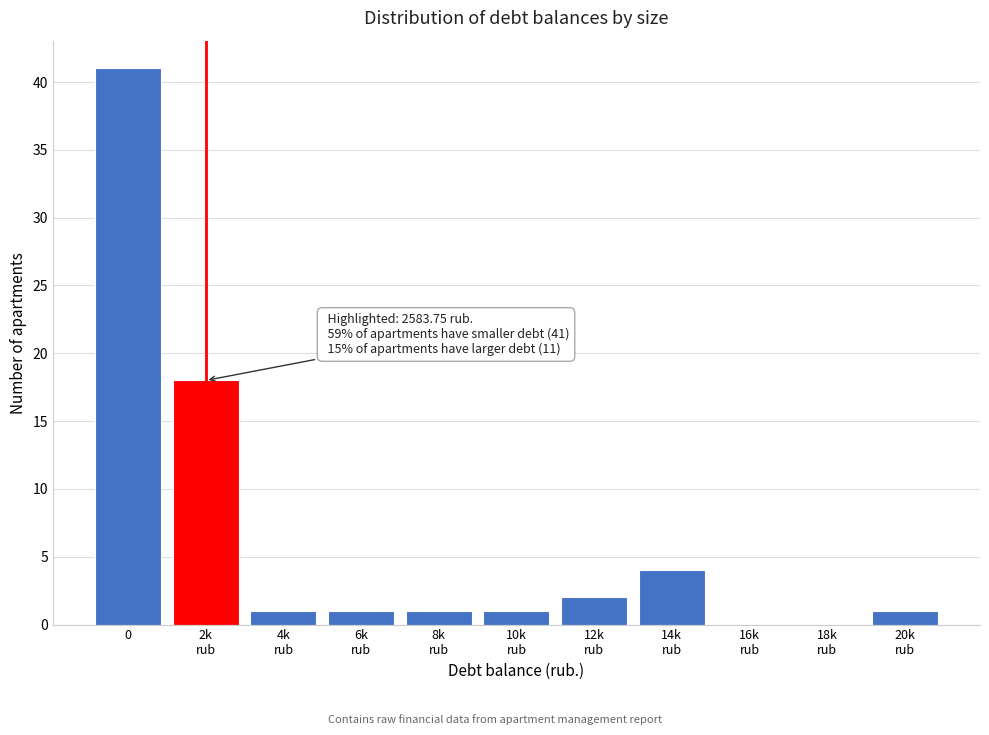

What is the maximum value shown in the chart?

41